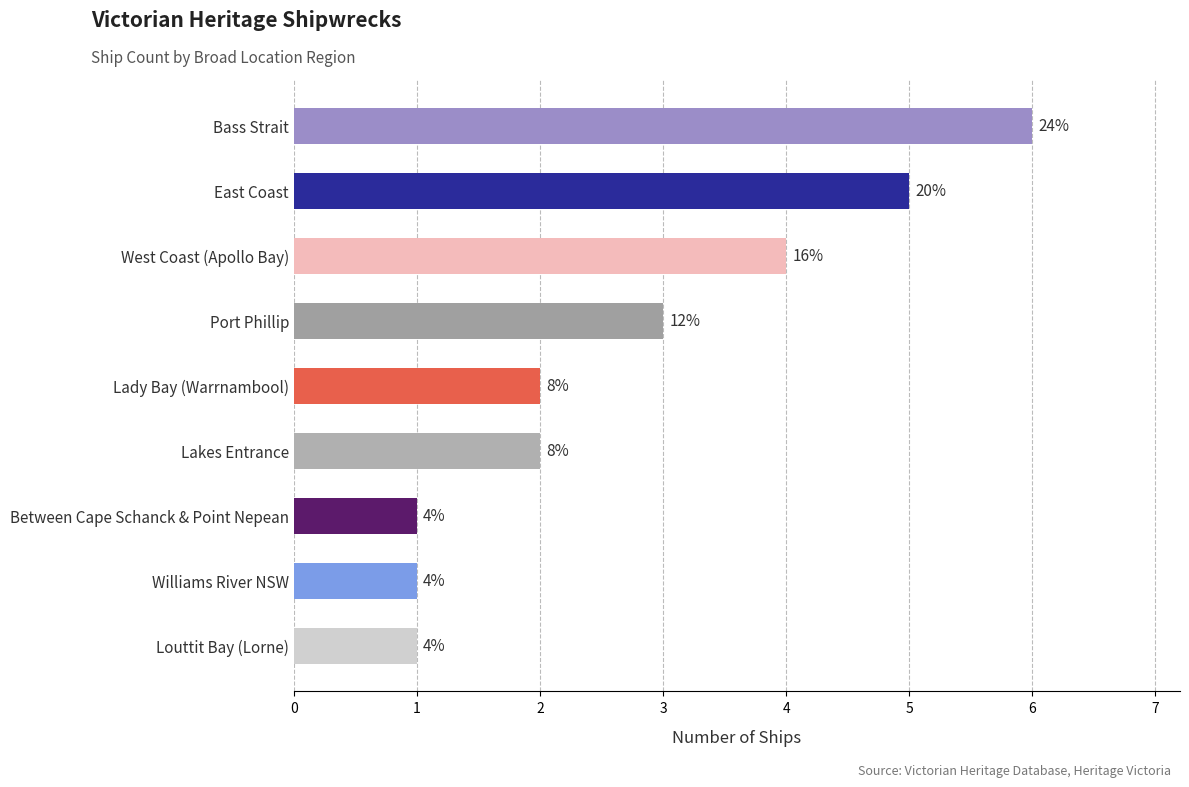

Does the chart contain any negative values?

No